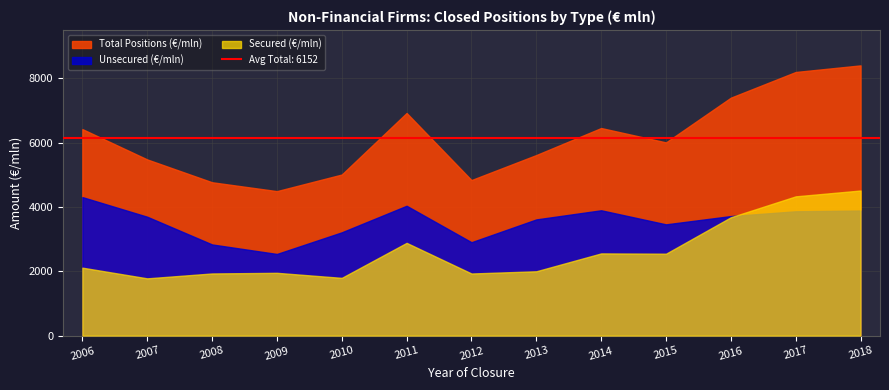

How many values in the Unsecured (€/mln) series exceed 3695?

7